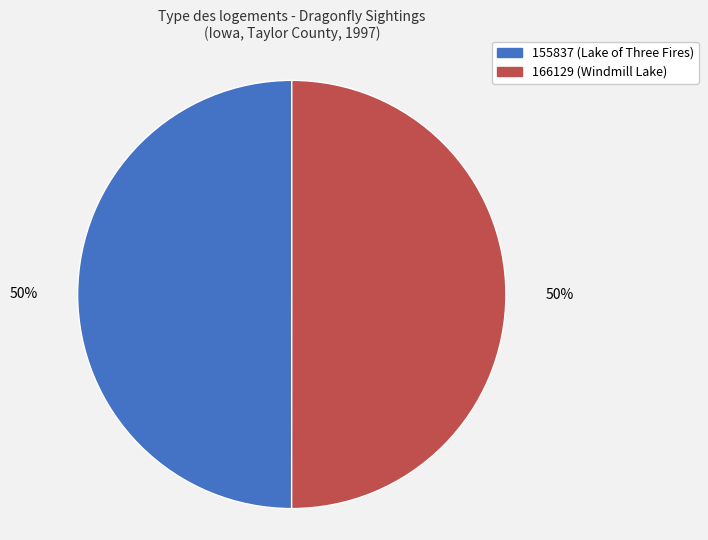

Combined, do 155837 (Lake of Three Fires) and 166129 (Windmill Lake) account for over 50%?

Yes